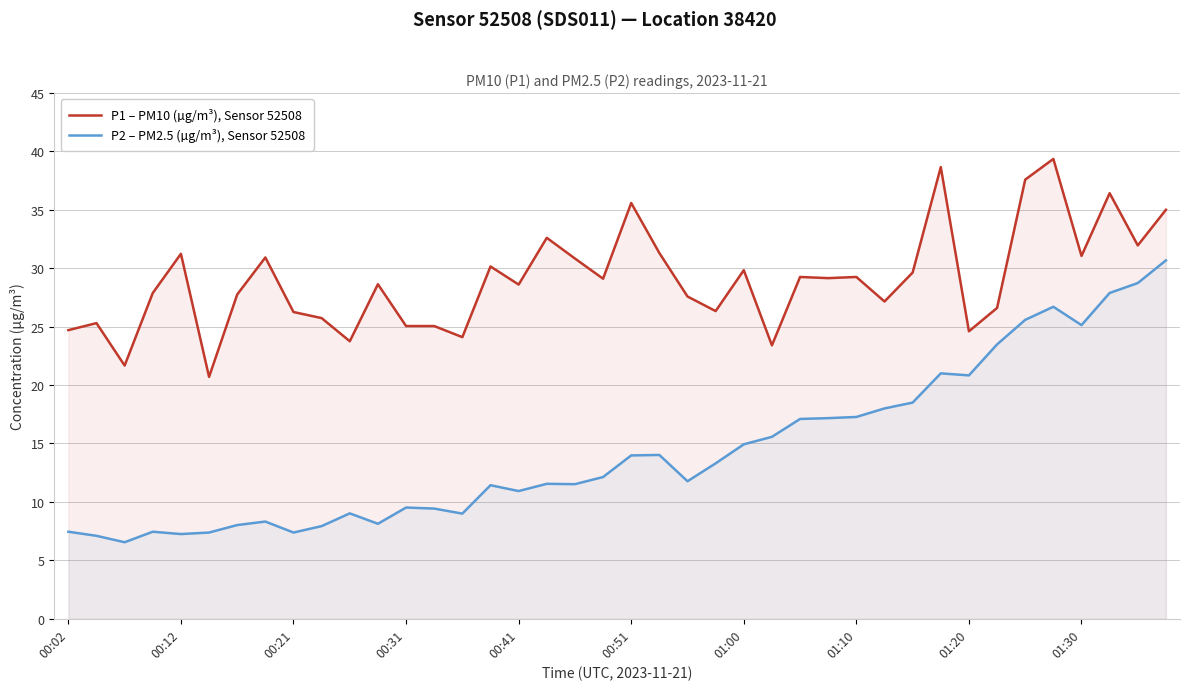

Which has a higher value, 13 or 27?

27